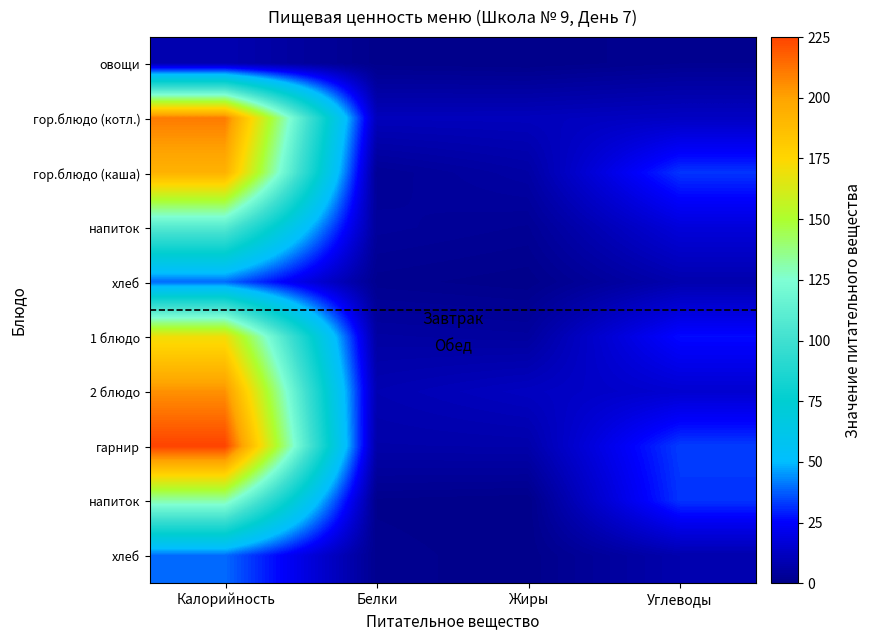

Which has a higher value, Жиры or Белки?

Белки